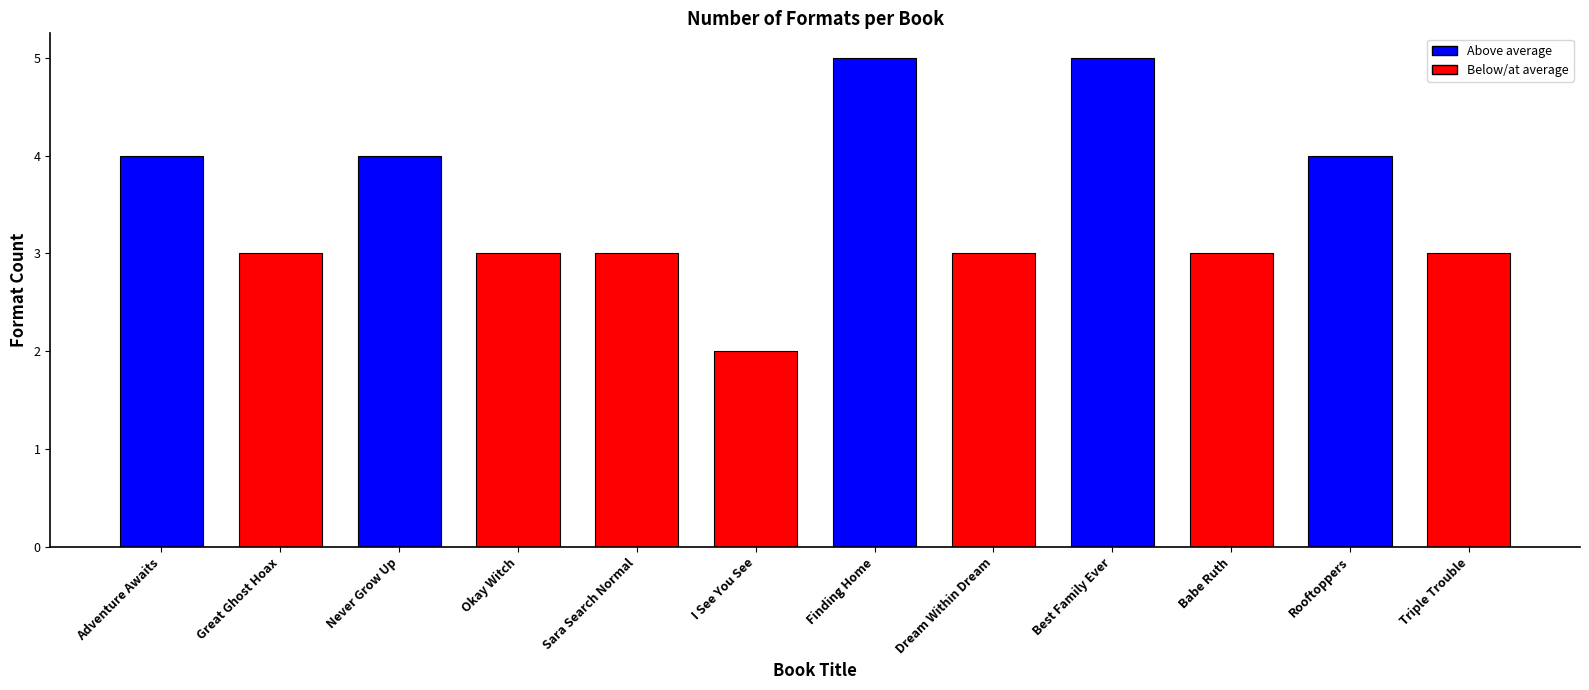

What is the maximum value shown in the chart?

5